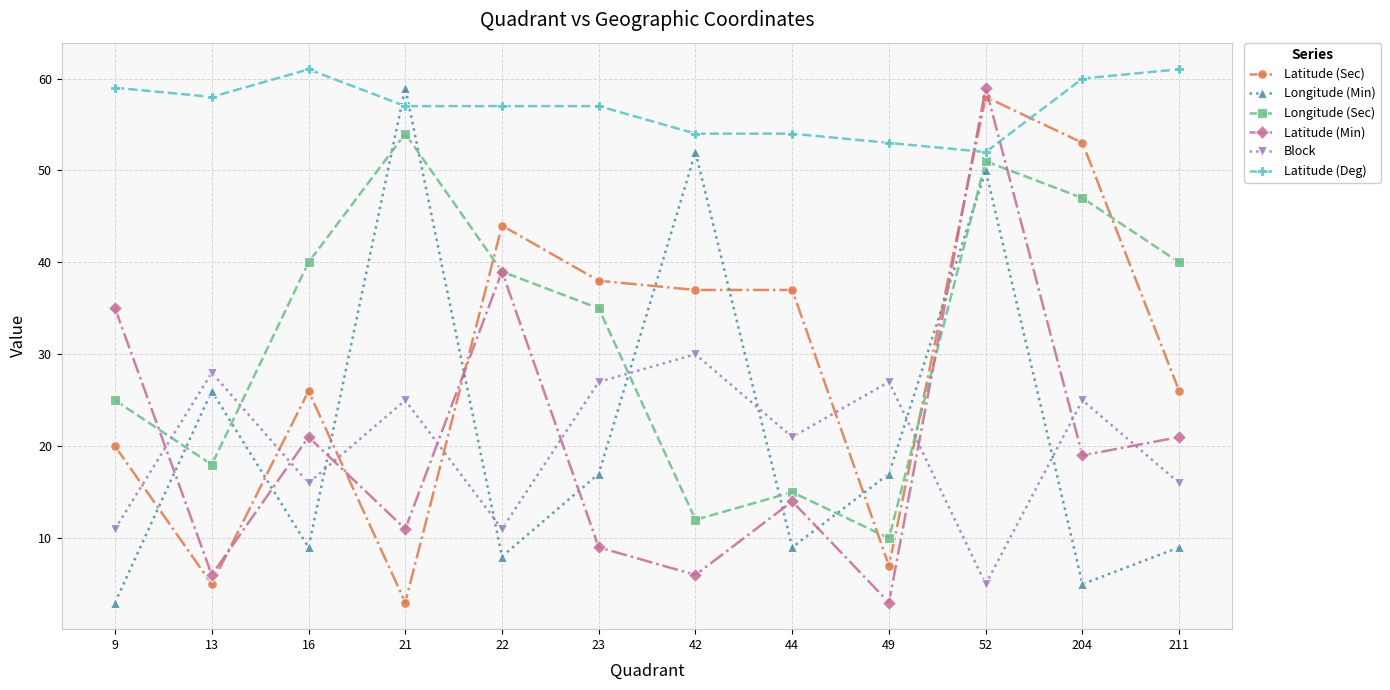

Reading right to left, extract all data points from this chart.

Latitude (Sec): 26	53	58	7	37	37	38	44	3	26	5	20
Longitude (Min): 9	5	50	17	9	52	17	8	59	9	26	3
Longitude (Sec): 40	47	51	10	15	12	35	39	54	40	18	25
Latitude (Min): 21	19	59	3	14	6	9	39	11	21	6	35
Block: 16	25	5	27	21	30	27	11	25	16	28	11
Latitude (Deg): 61	60	52	53	54	54	57	57	57	61	58	59